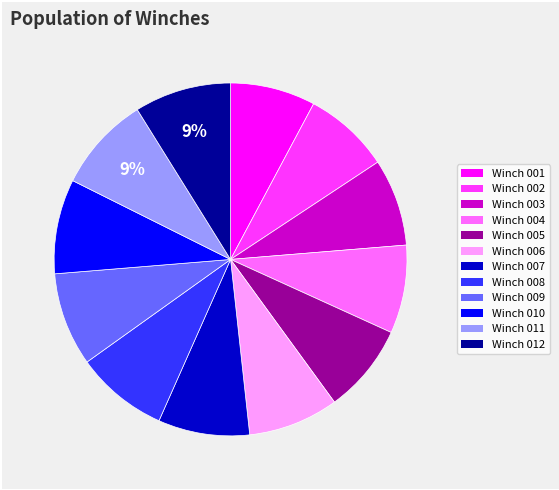

How many slices are in this pie chart?

12